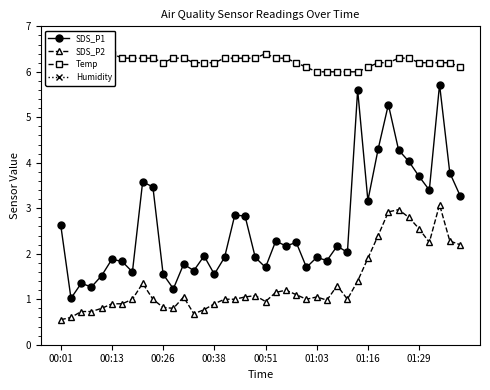

Which label corresponds to the smallest value in the chart?

00:01